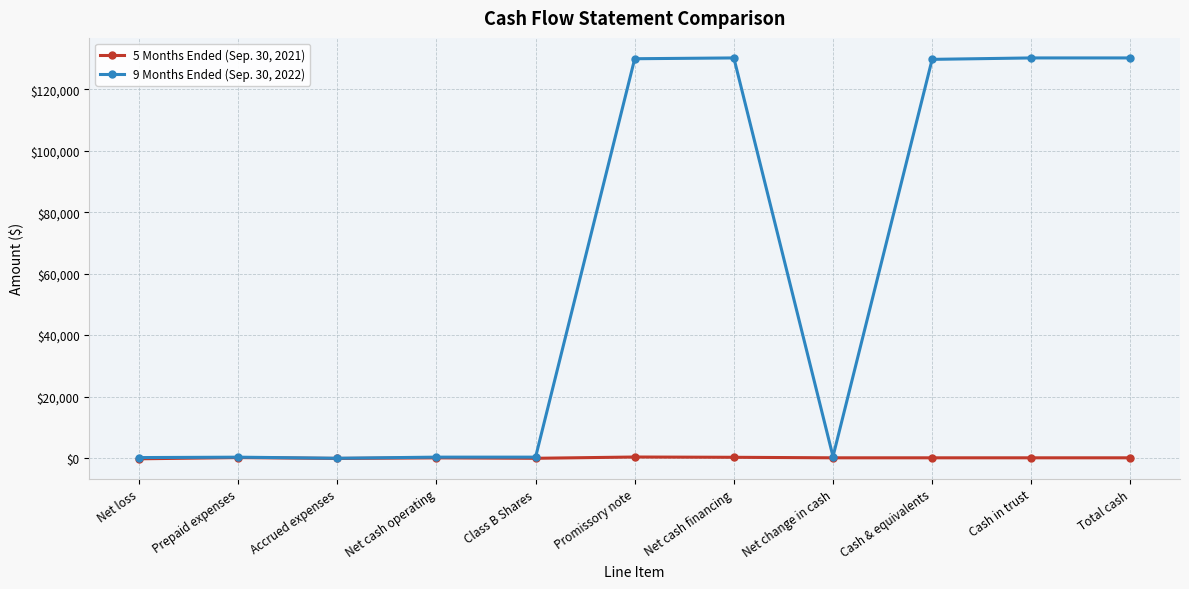

What is the label of the 7th point from the left?

Net cash financing